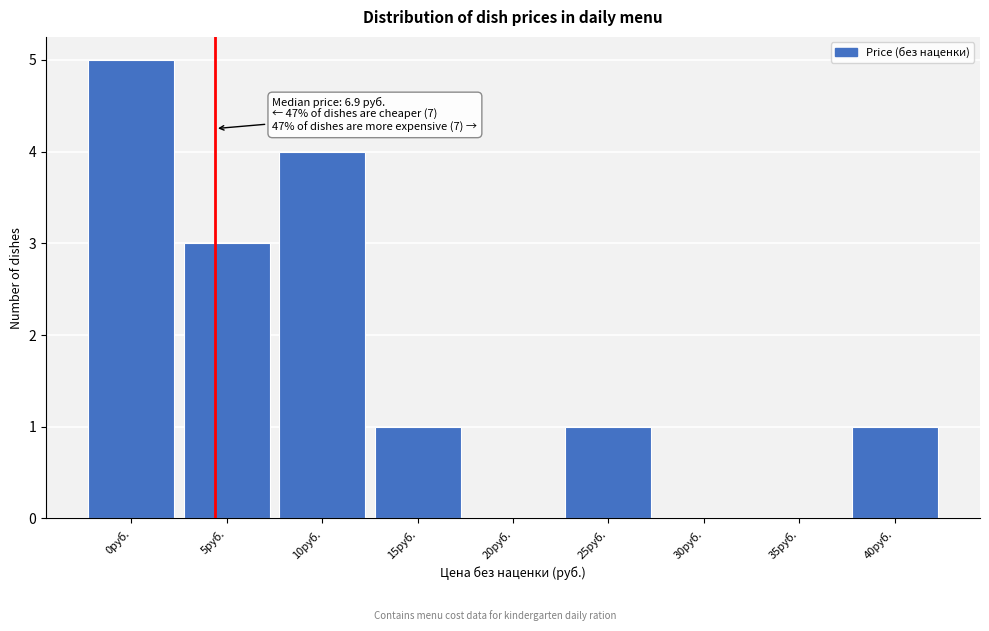

Reading right to left, transcribe all the data shown in this chart.

40руб.=1	35руб.=0	30руб.=0	25руб.=1	20руб.=0	15руб.=1	10руб.=4	5руб.=3	0руб.=5